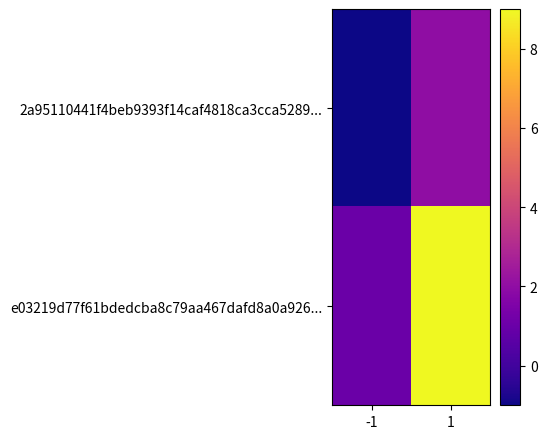

Rank the series at 1 from highest to lowest value.

e03219d77f61bdedcba8c79aa467dafd8a0a926..., 2a95110441f4beb9393f14caf4818ca3cca5289...